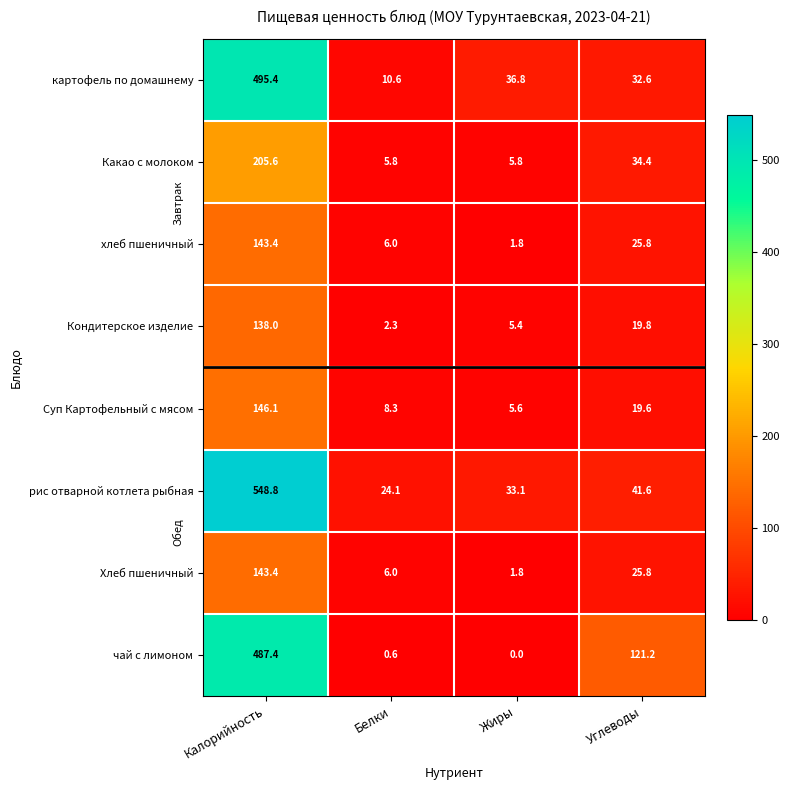

Which series has the largest total across all categories?

рис отварной котлета рыбная